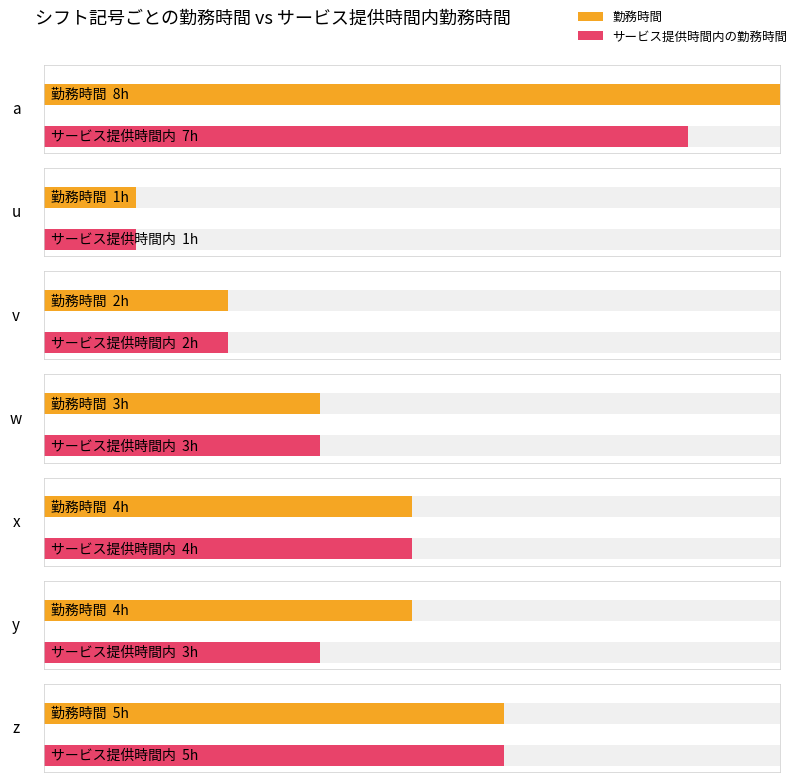

The 勤務時間 series shows 8 at z. True or false?

False